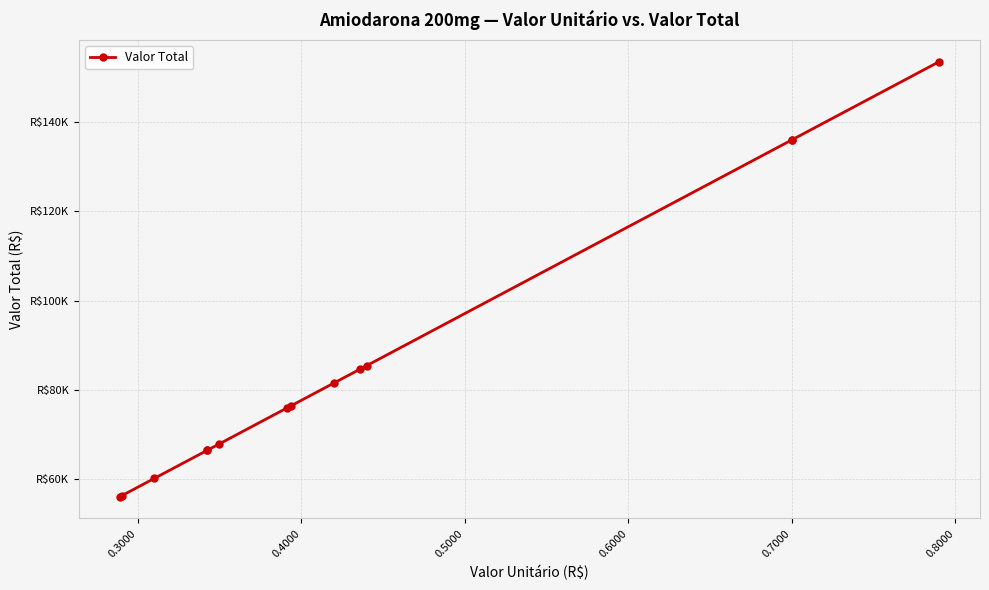

Does the chart have visible grid lines?

Yes